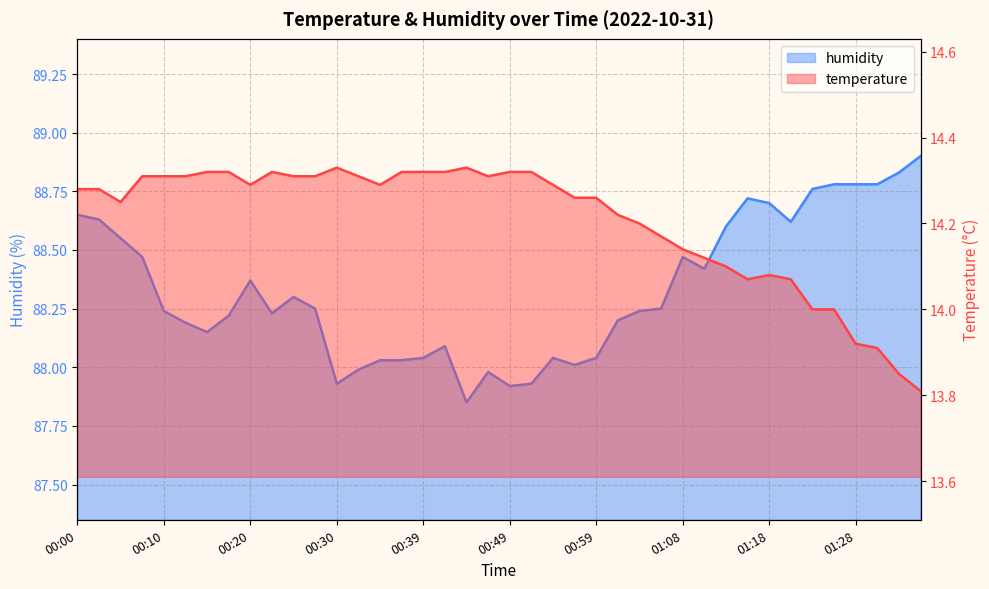

Count the number of categories in the chart.

40